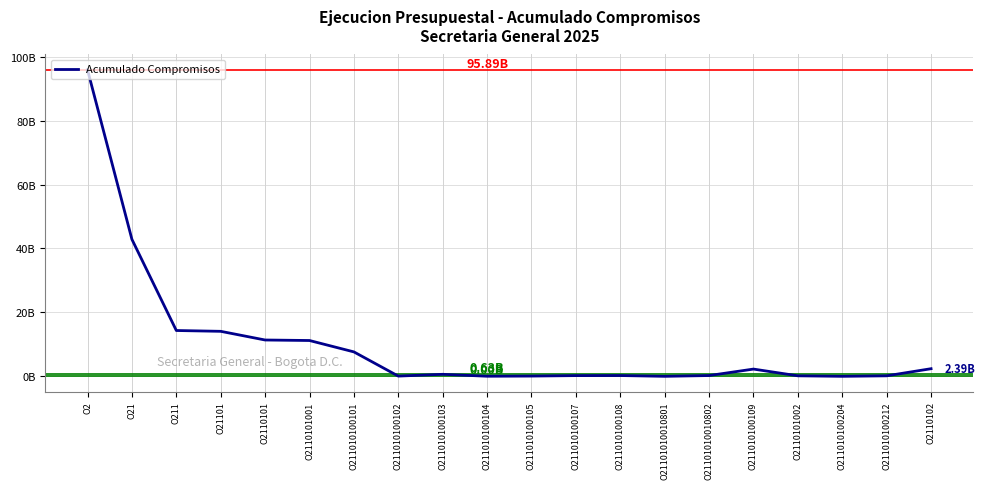

Does the chart display data point markers on the line(s)?

No